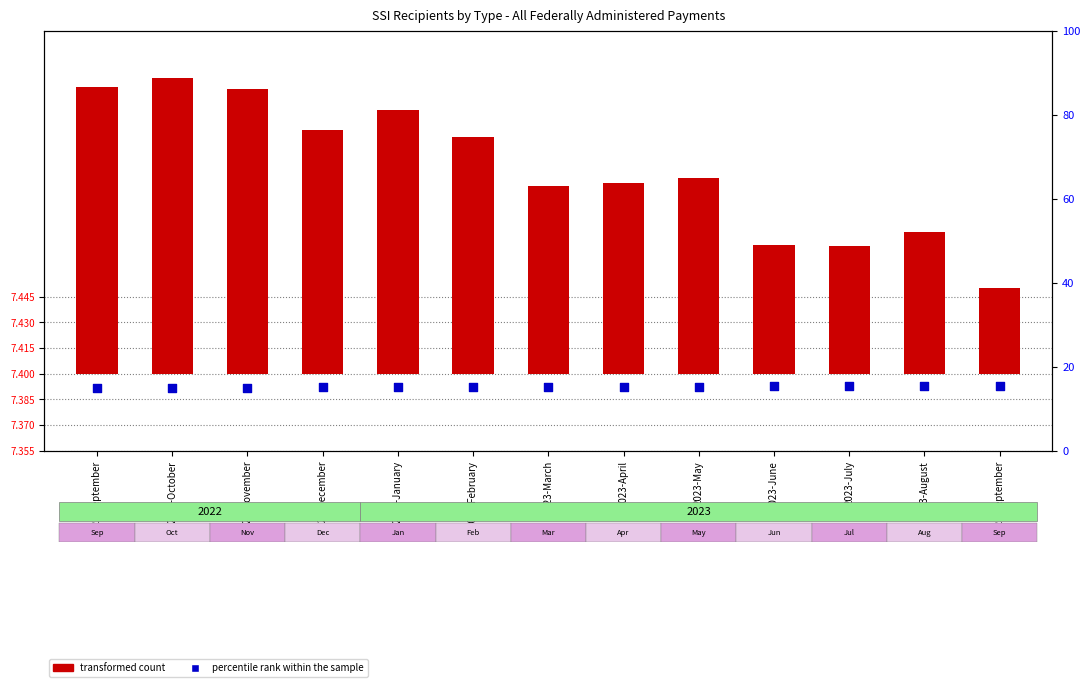

Which series reaches the minimum Y coordinate?

percentile rank within the sample